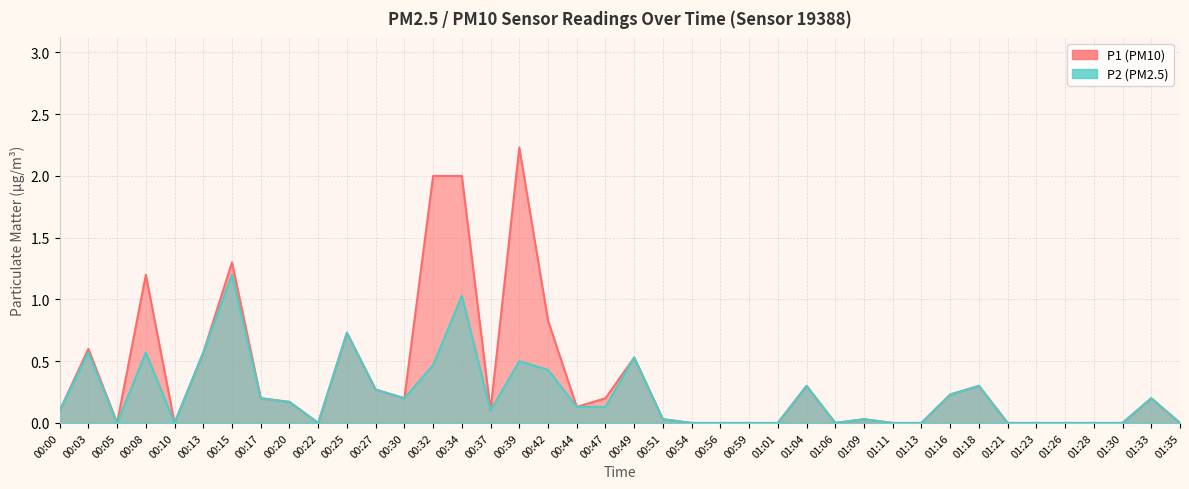

True or false: P2 and P1 intersect in this chart.

False